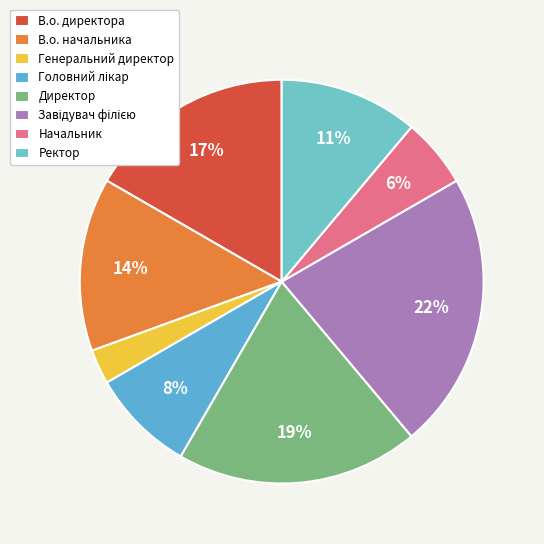

Approximately how many times larger is the value at В.о. директора compared to Головний лікар?

2.0